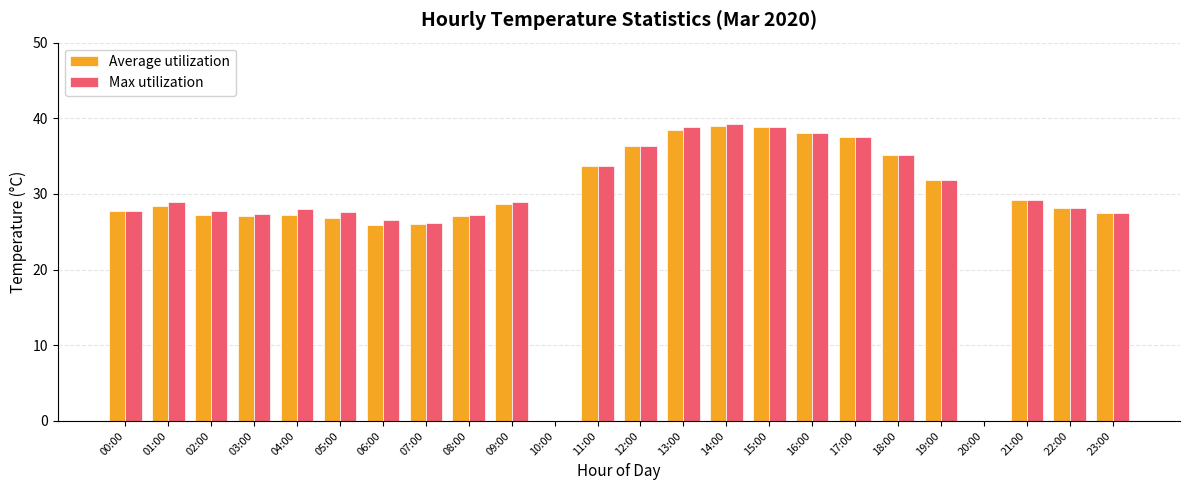

Is the value of Max utilization at 20:00 greater than the value of Average utilization at 06:00?

No